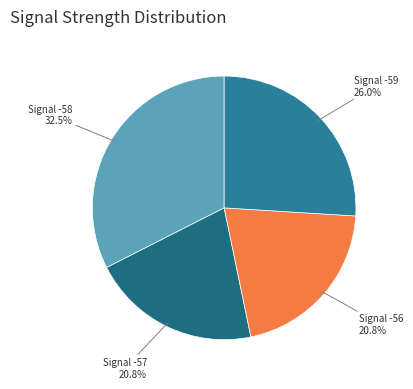

How many segments does this pie chart have?

4